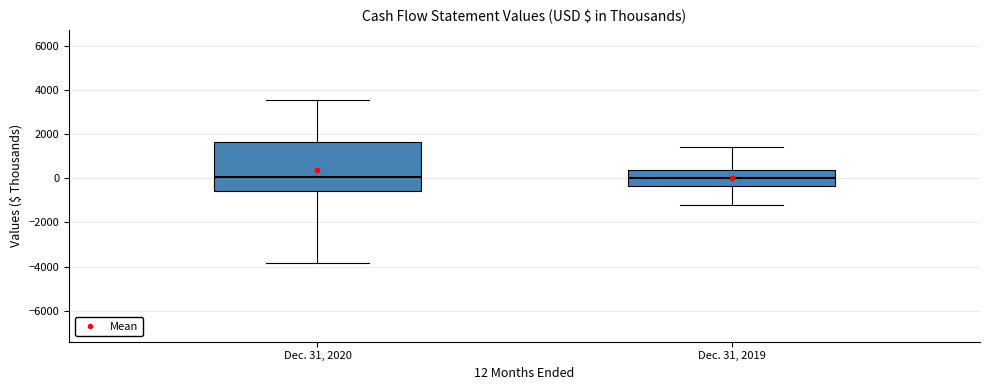

Where does the lower whisker of the box for Dec. 31, 2019 end on the y-axis? The values are not printed on the chart, so give them approximately, as read against the axis.

-1200